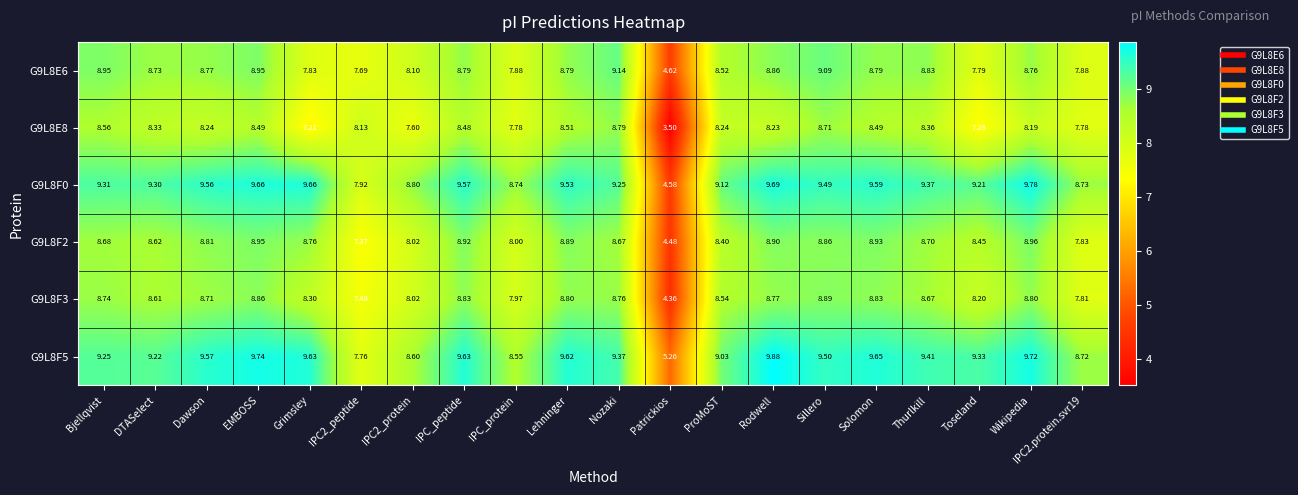

Which category has the lowest value across all series?

Patrickios